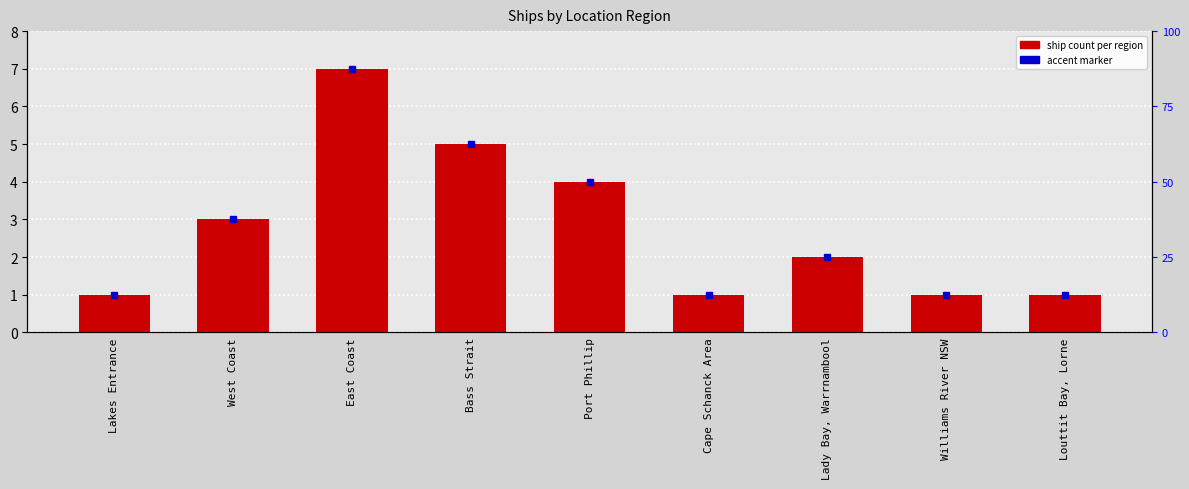

Rank the categories by value from highest to lowest.

East Coast, Bass Strait, Port Phillip, West Coast, Lady Bay, Warrnambool, Lakes Entrance, Cape Schanck Area, Williams River NSW, Louttit Bay, Lorne